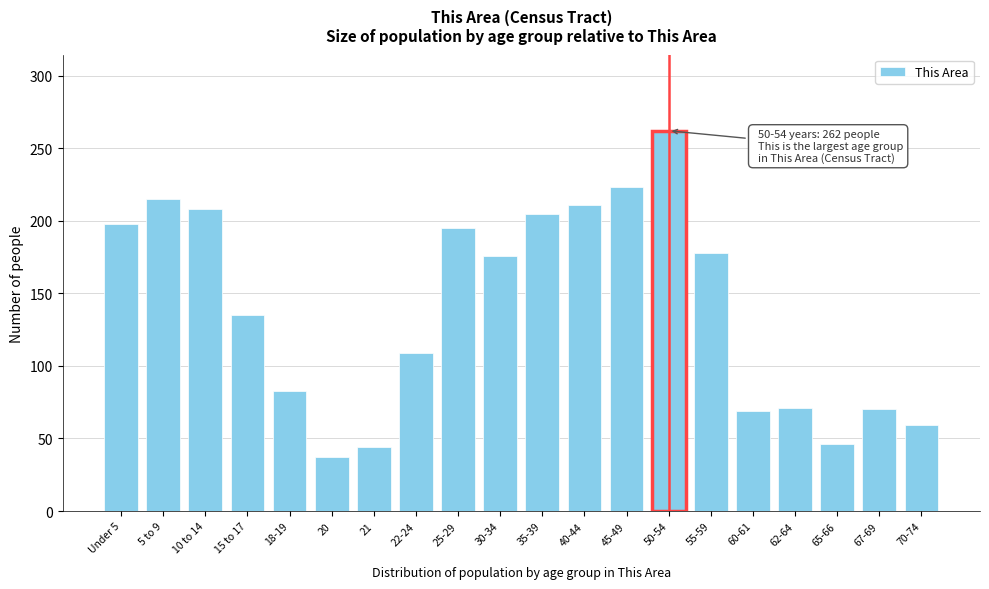

At which label is the value closest to 149?

15 to 17